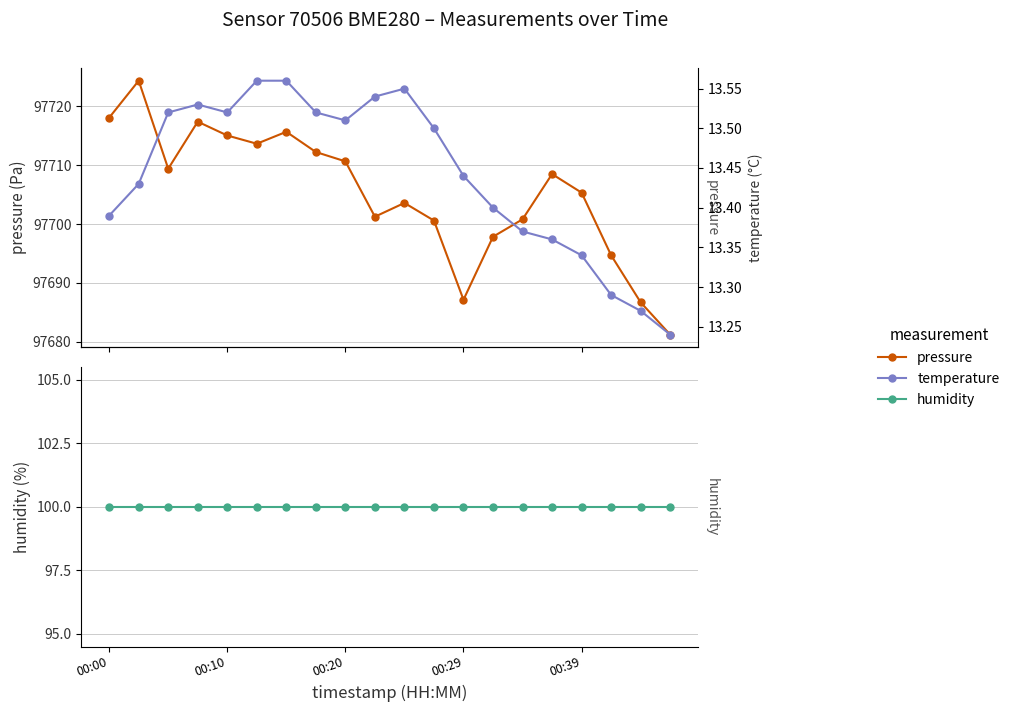

Is it true that temperature equals 3.6 at 00:00?

False